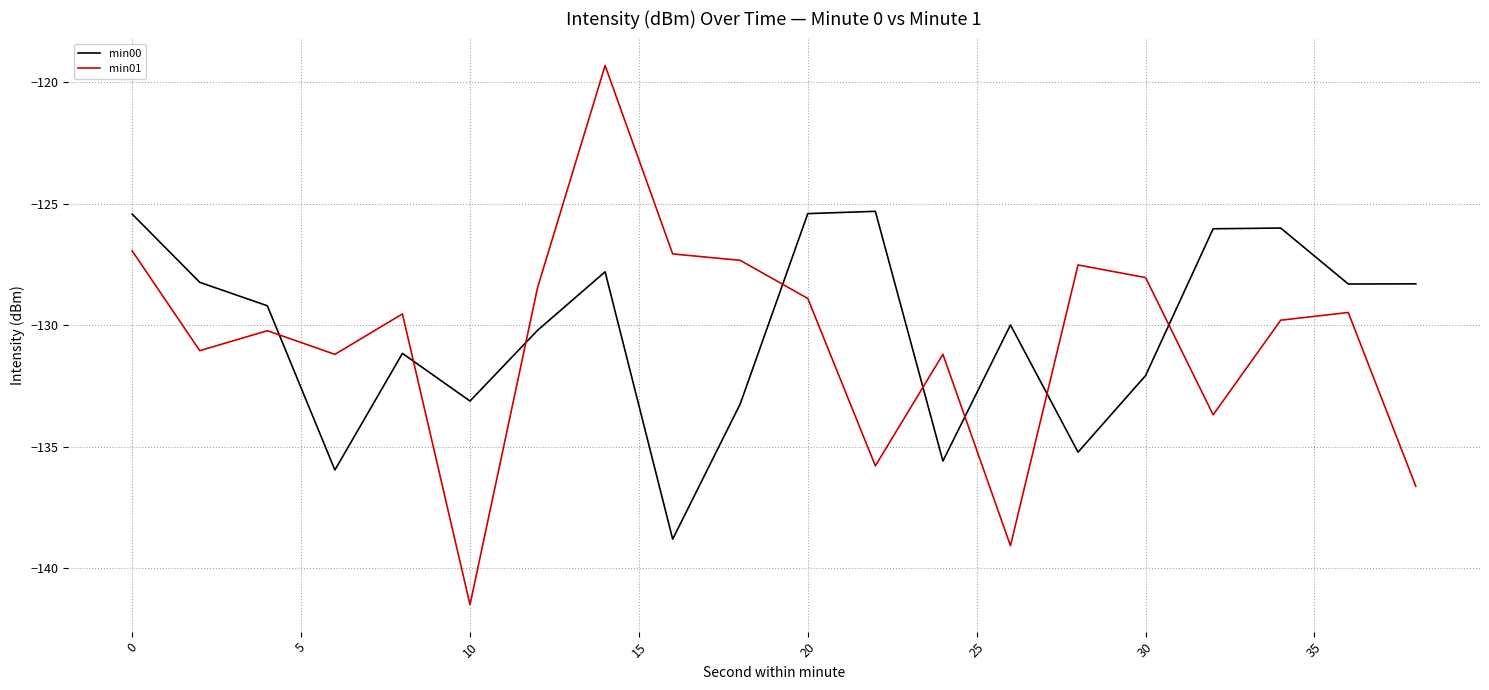

What is the difference between the maximum and minimum values in the min01 series?

22.2